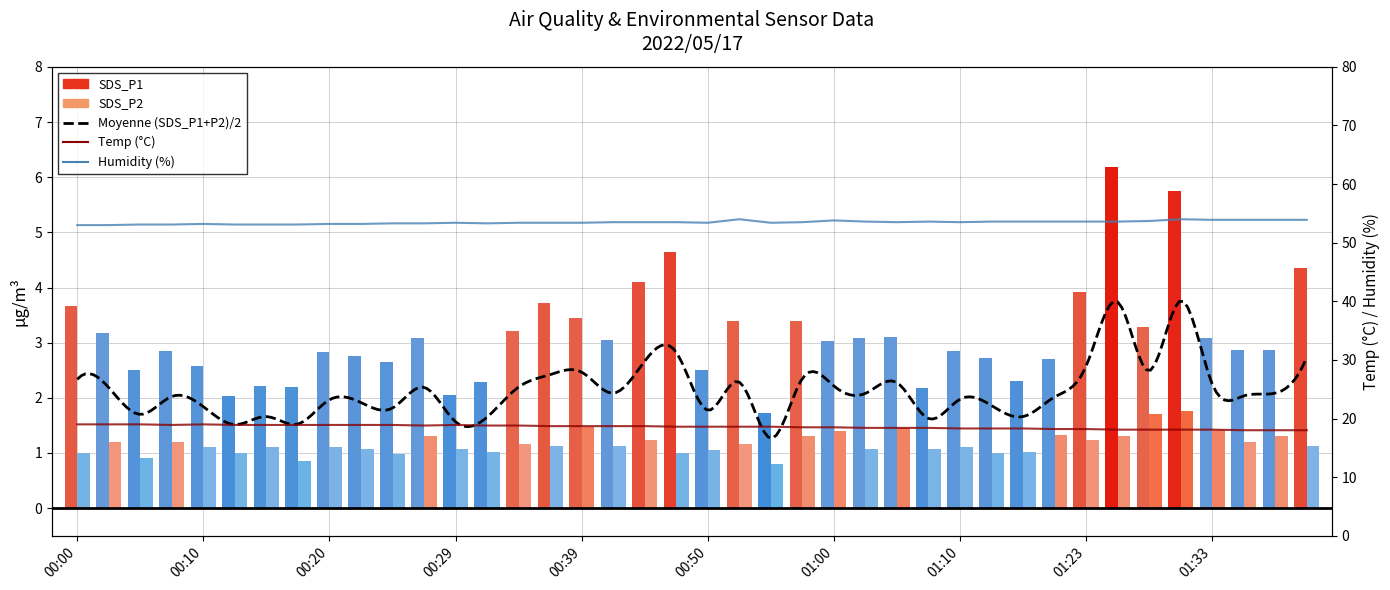

Are the bars grouped side by side (vs. stacked)?

Yes